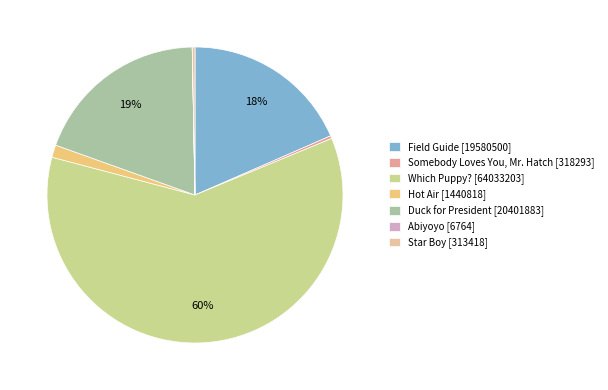

How many segments does this pie chart have?

7